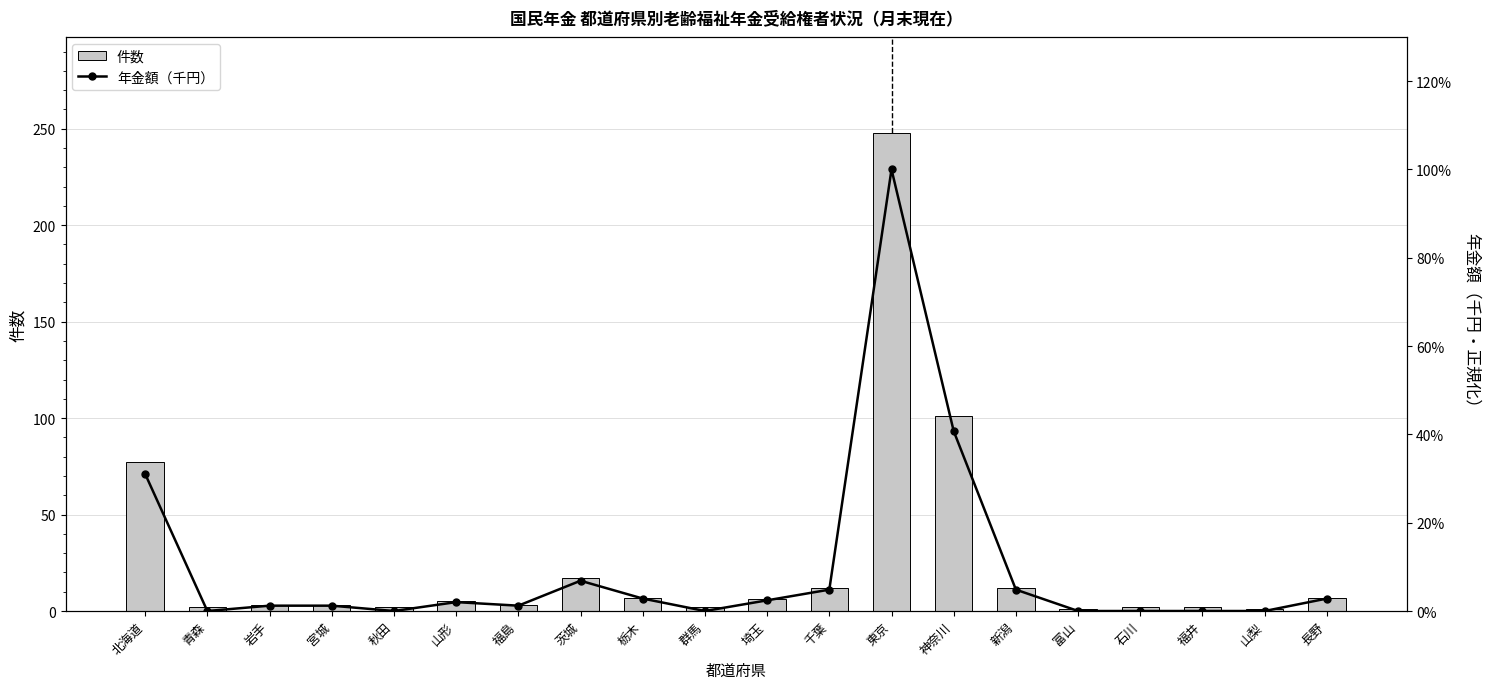

What is the highest value of the 件数 series?

248